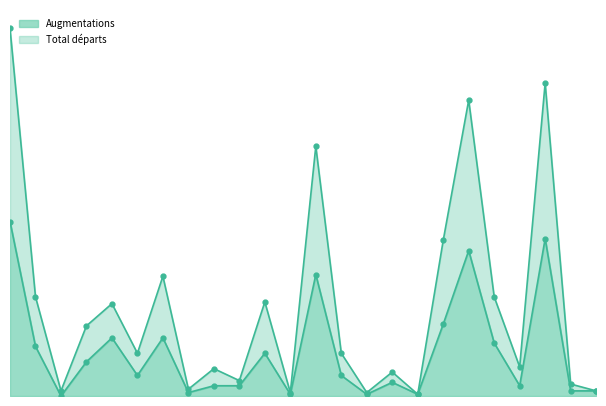

Rank the series by their maximum value, from lowest to highest.

Augmentations, Total départs